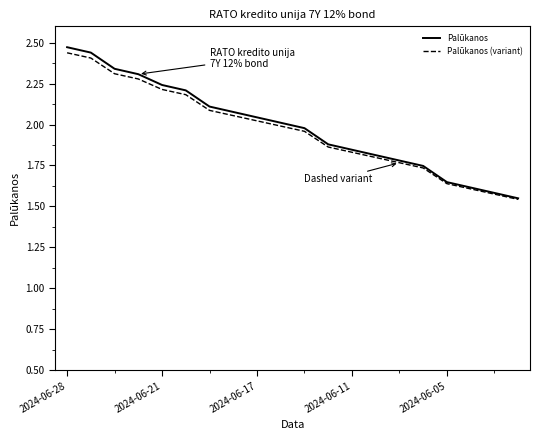

What is the difference between the second highest and minimum values in the Palūkanos series?

0.9